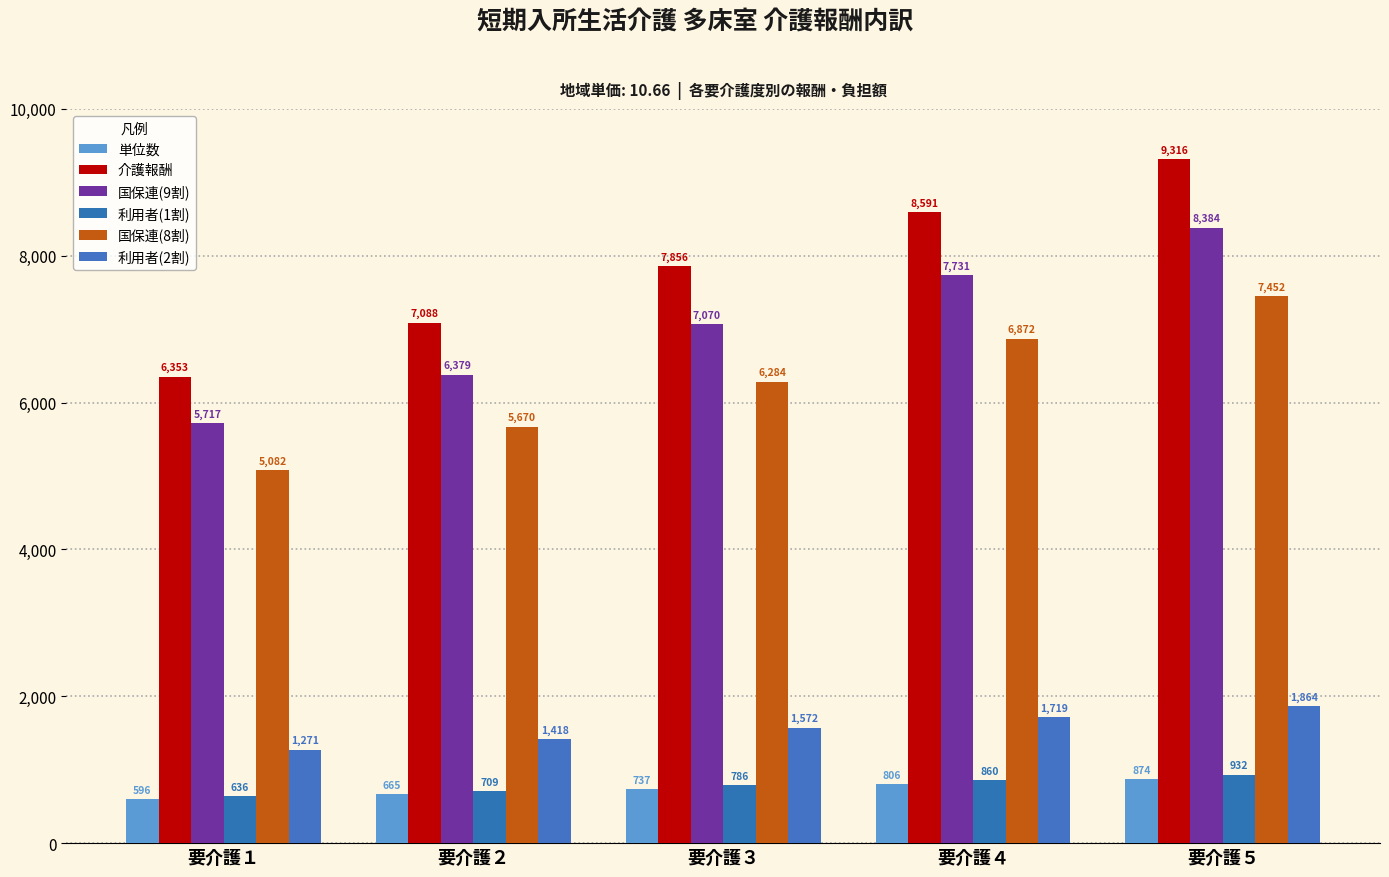

True or false: 単位数 has a value of 1189 at 要介護４.

False